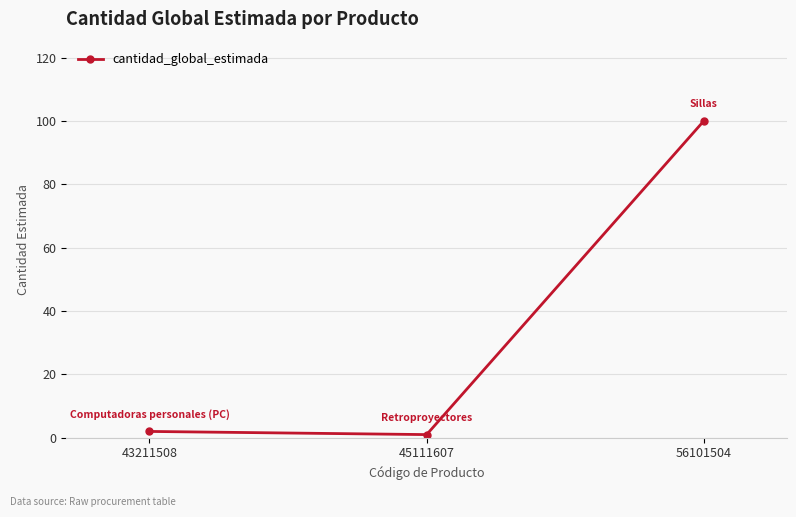

What is the minimum value shown in the chart?

1